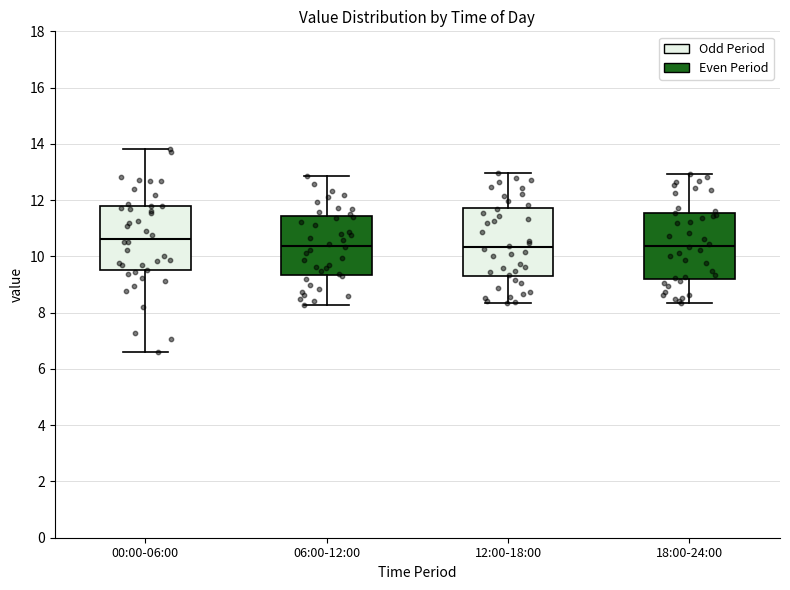

Which box's median line is the highest?

00:00-06:00